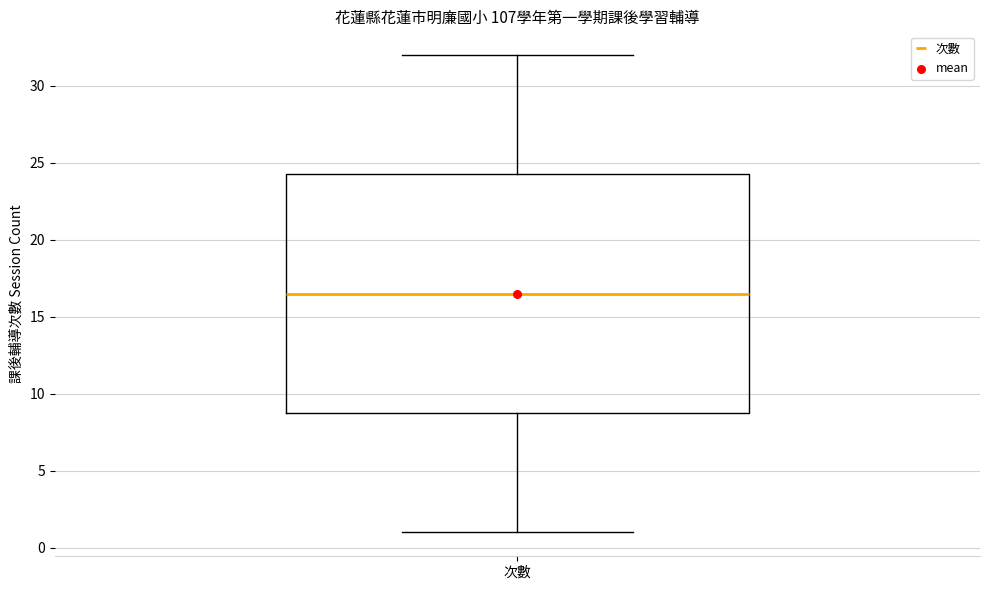

Transcribe this box plot: give where the median line is, the range the box spans, and where the two whiskers end, as read against the y-axis. The values are not printed on the chart, so give them approximately, as read against the axis.

median 16.5, box 9.0 to 24.5, whiskers 1.0 to 32.0